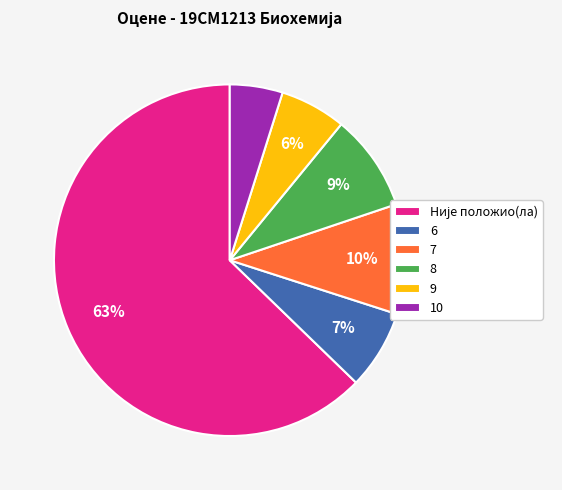

Between 10 and 8, which is larger?

8